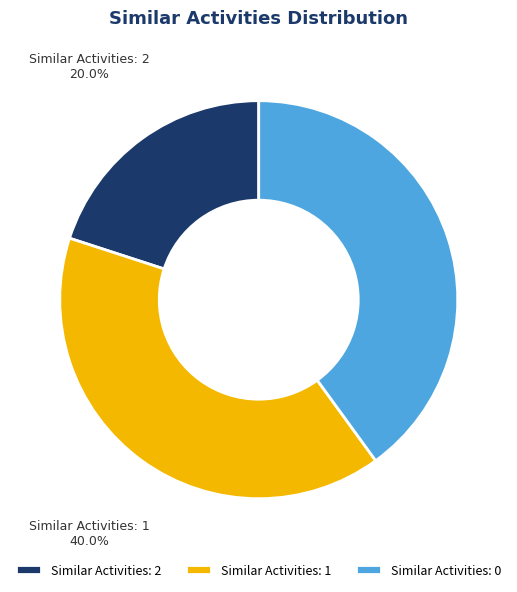

Between Similar Activities: 1 and Similar Activities: 2, which is larger?

Similar Activities: 1